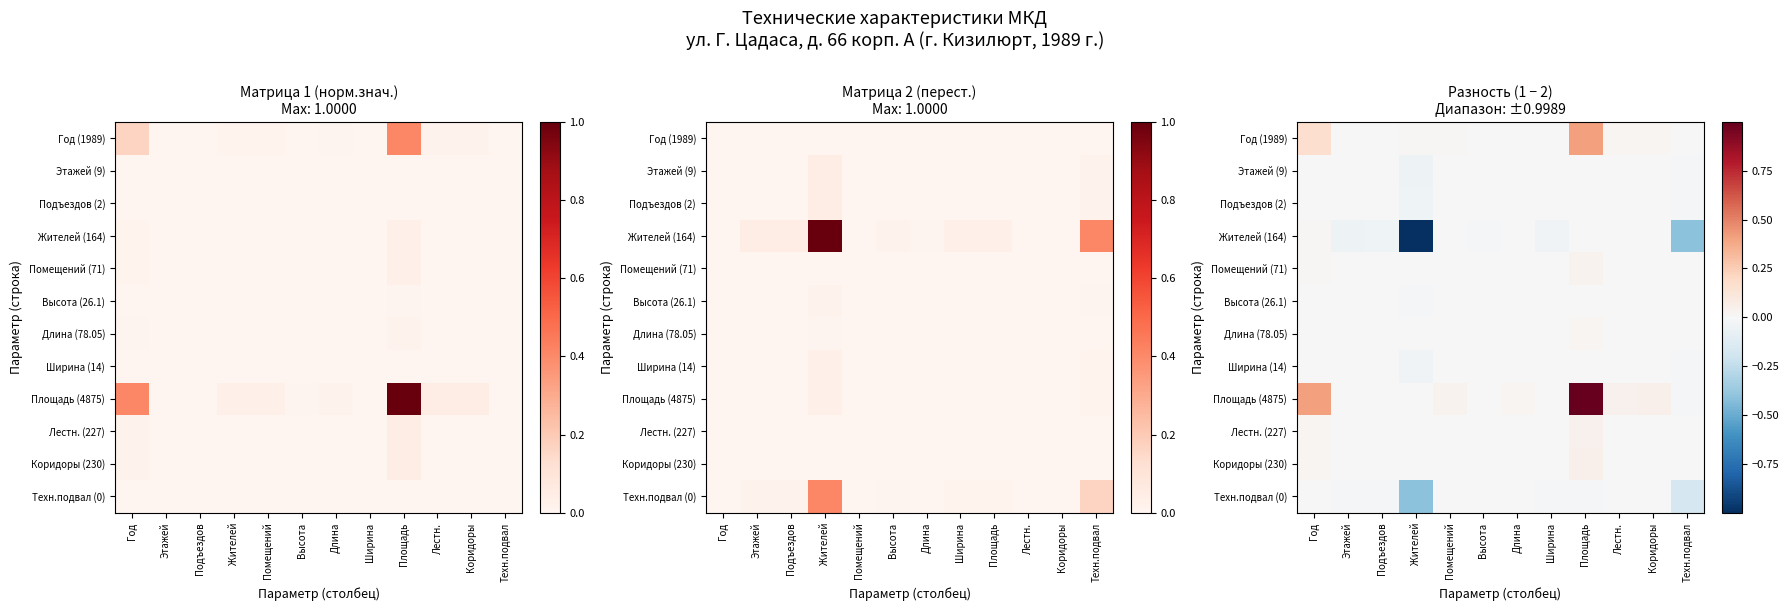

Rank the series by their maximum value, from lowest to highest.

Техн.подвал (0), Подъездов (2), Этажей (9), Ширина (14), Высота (26.1), Жителей (164), Длина (78.05), Помещений (71), Лестн. (227), Коридоры (230), Год (1989), Площадь (4875)